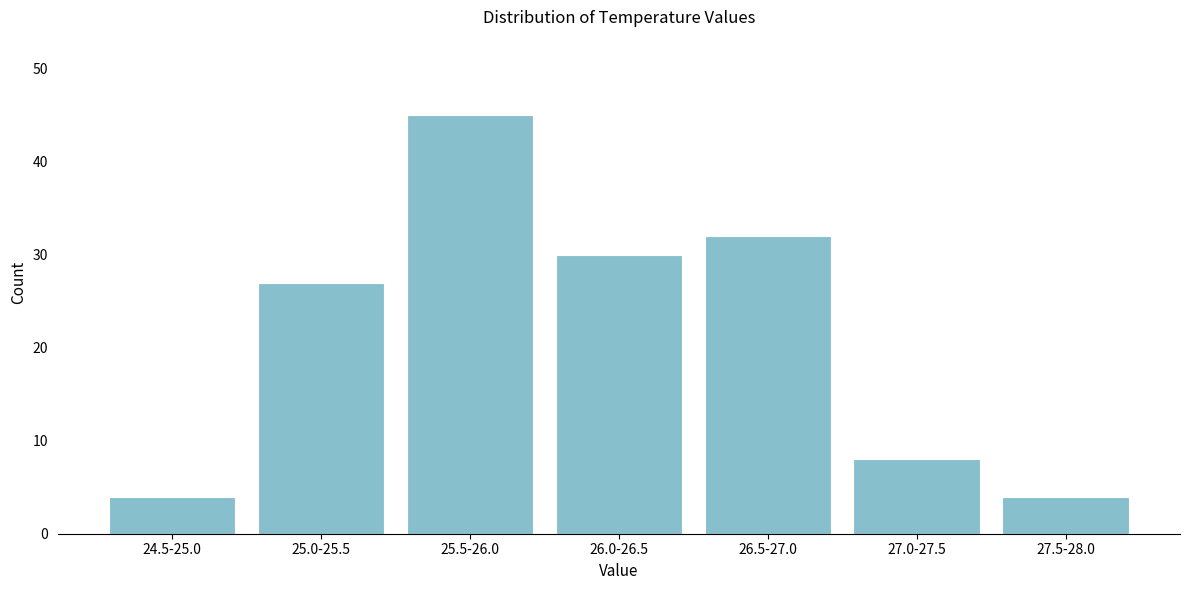

Reading right to left, transcribe all the data shown in this chart.

27.5-28.0=4	27.0-27.5=8	26.5-27.0=32	26.0-26.5=30	25.5-26.0=45	25.0-25.5=27	24.5-25.0=4